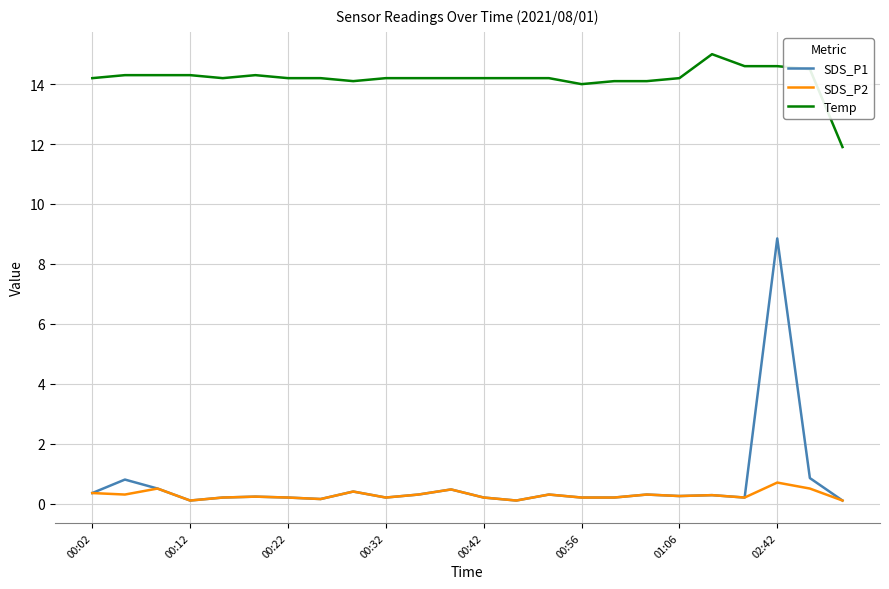

Which series has the largest total across all categories?

Temp